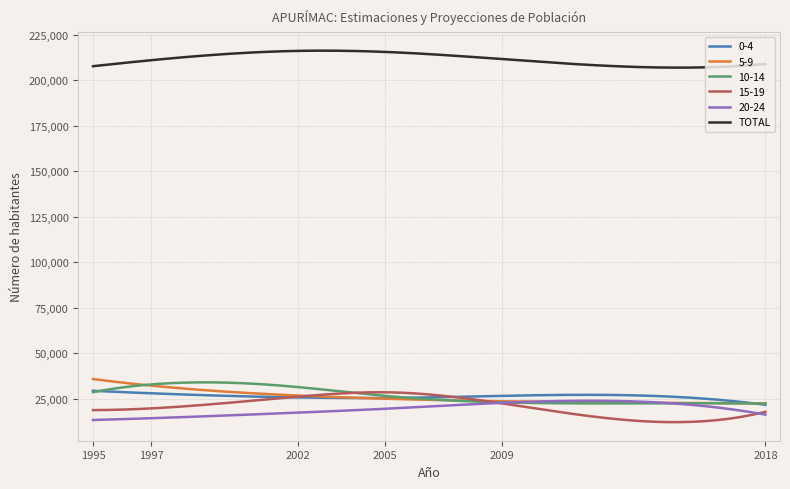

True or false: 10-14 and TOTAL cross at least once.

False